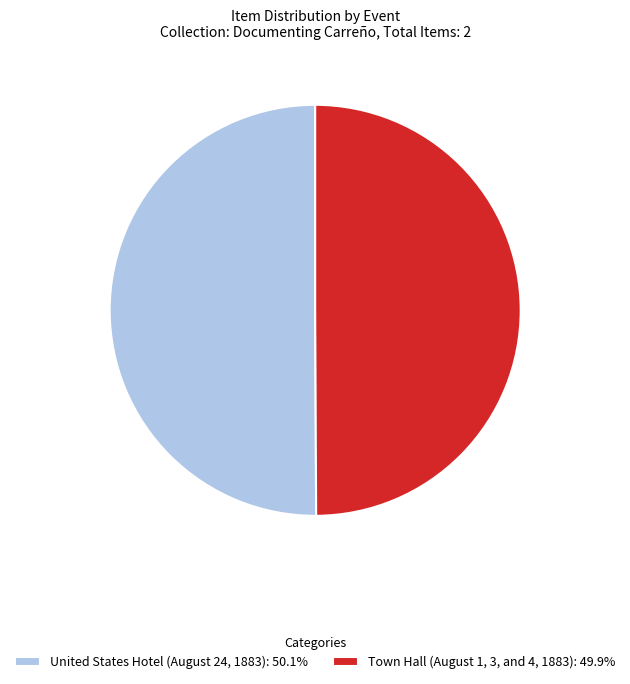

True or false: United States Hotel (August 24, 1883) accounts for 45% of the total.

False